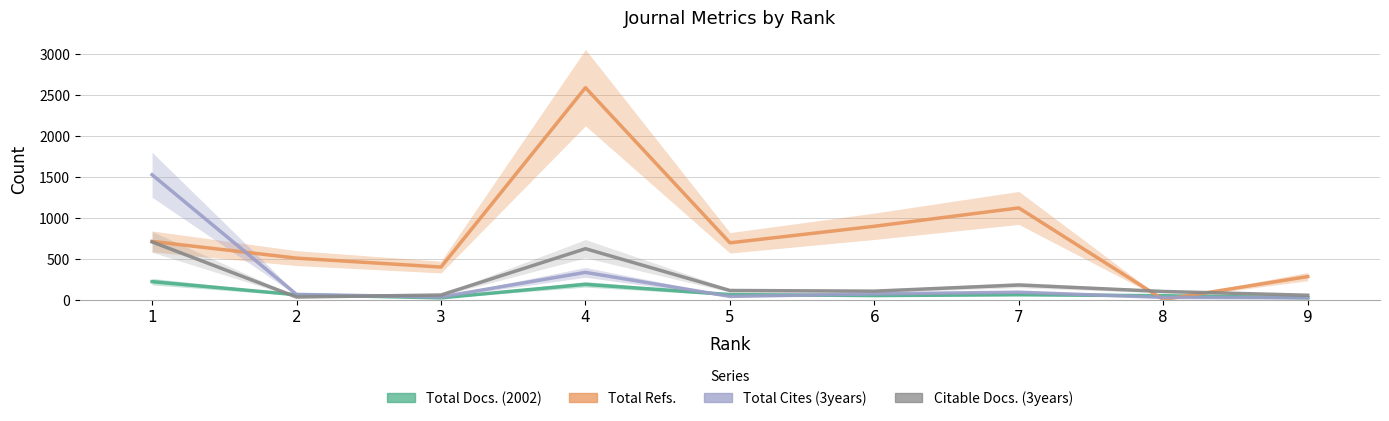

How many values in the Citable Docs. (3years) series are below 103?

4